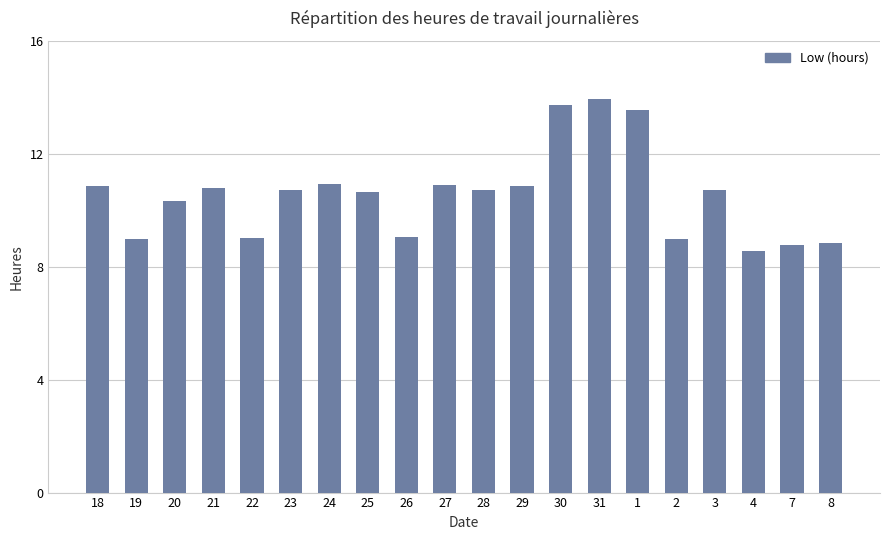

At which label does the data first exceed 10?

18